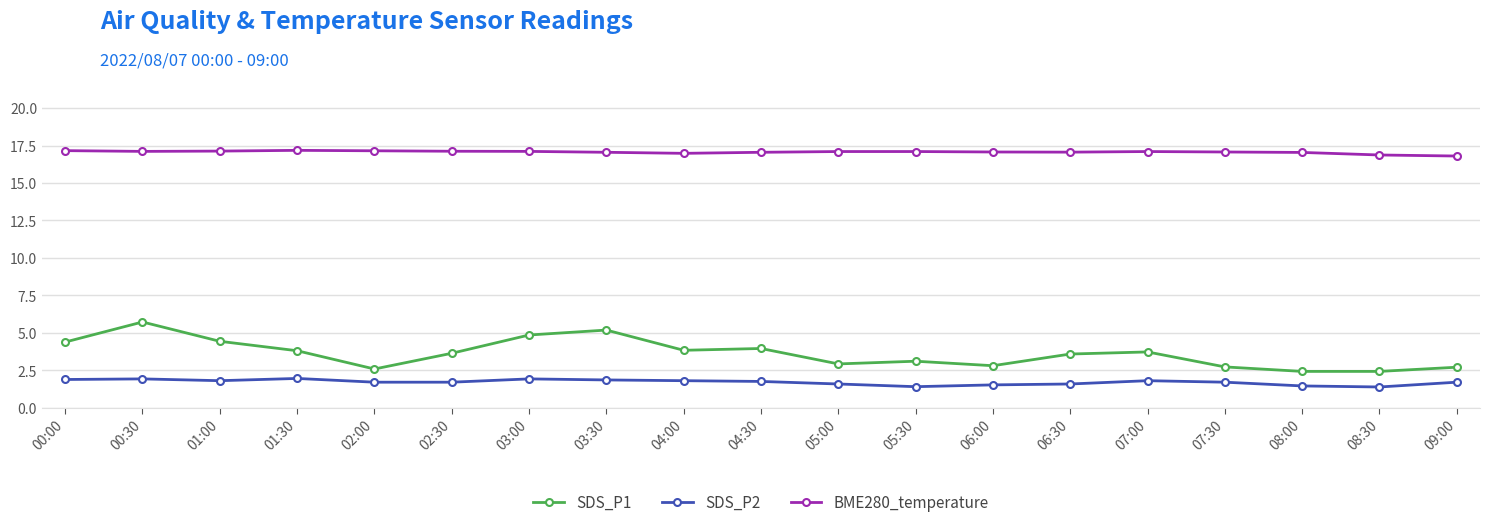

What is the label of the 4th point from the right?

07:30